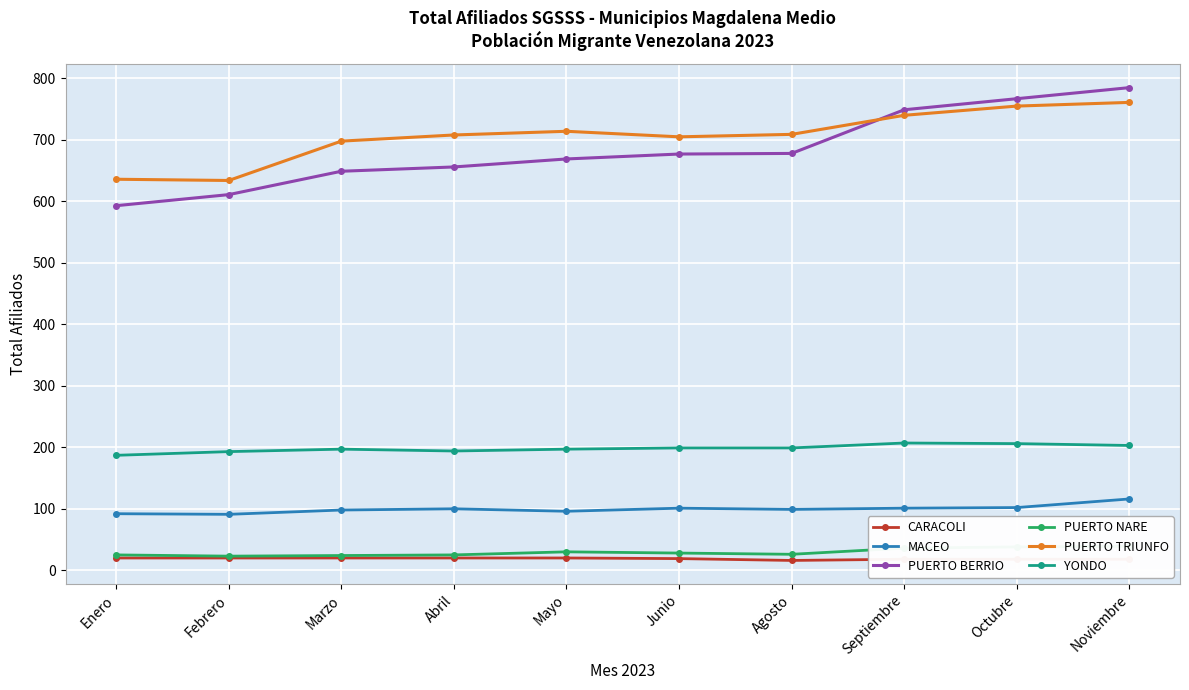

Where is PUERTO NARE nearest to the value 31?

Mayo